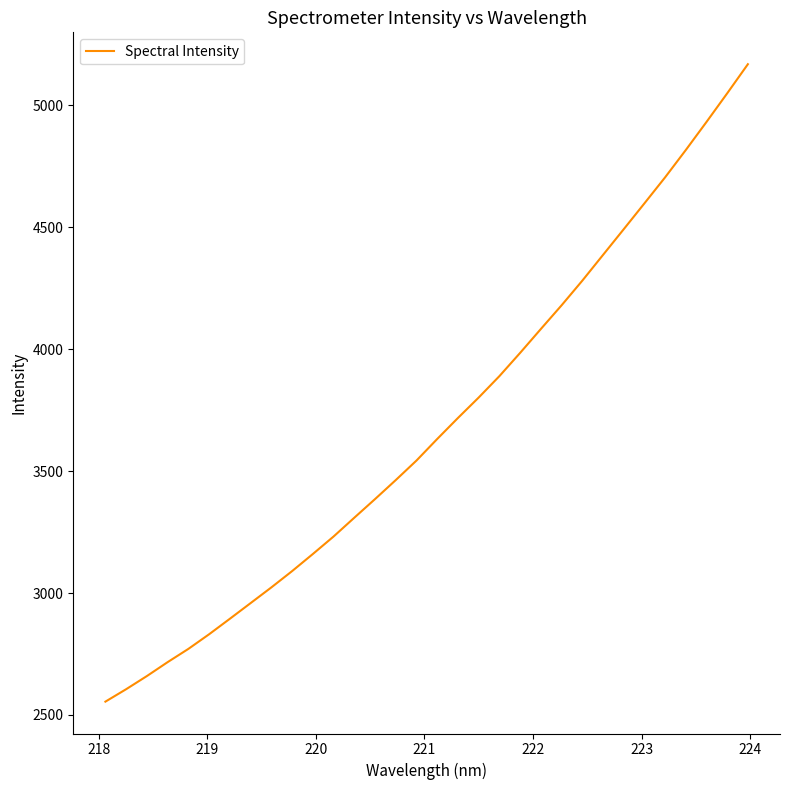

Reading left to right, list all the values displayed in this chart.

2554.6	2605.6	2659.5	2716.6	2771.0	2831.0	2894.5	2958.8	3023.2	3089.9	3160.1	3231.9	3309.0	3385.4	3463.4	3543.5	3631.9	3718.0	3801.8	3889.6	3984.9	4082.9	4180.0	4280.9	4386.5	4492.0	4598.1	4704.9	4817.0	4932.2	5049.6	5169.1